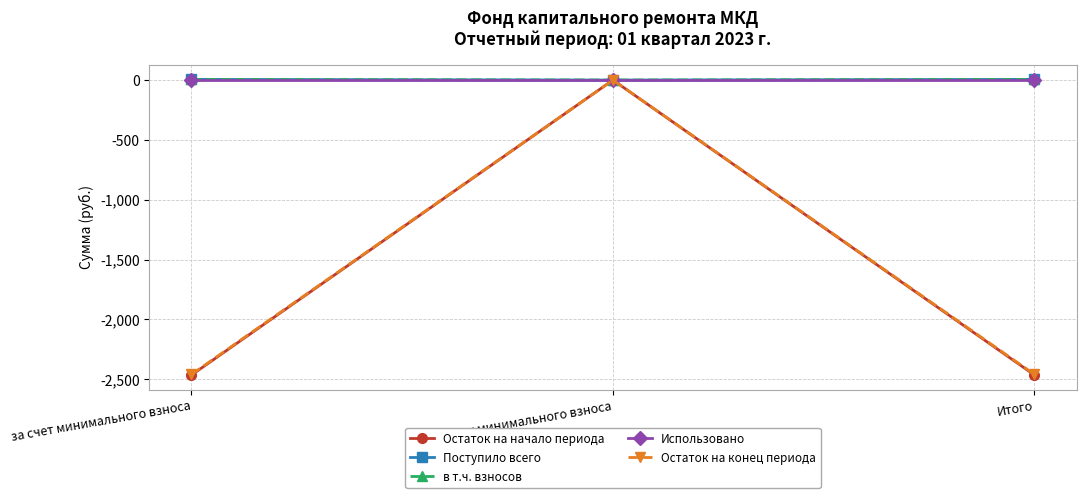

Does the chart have visible grid lines?

Yes